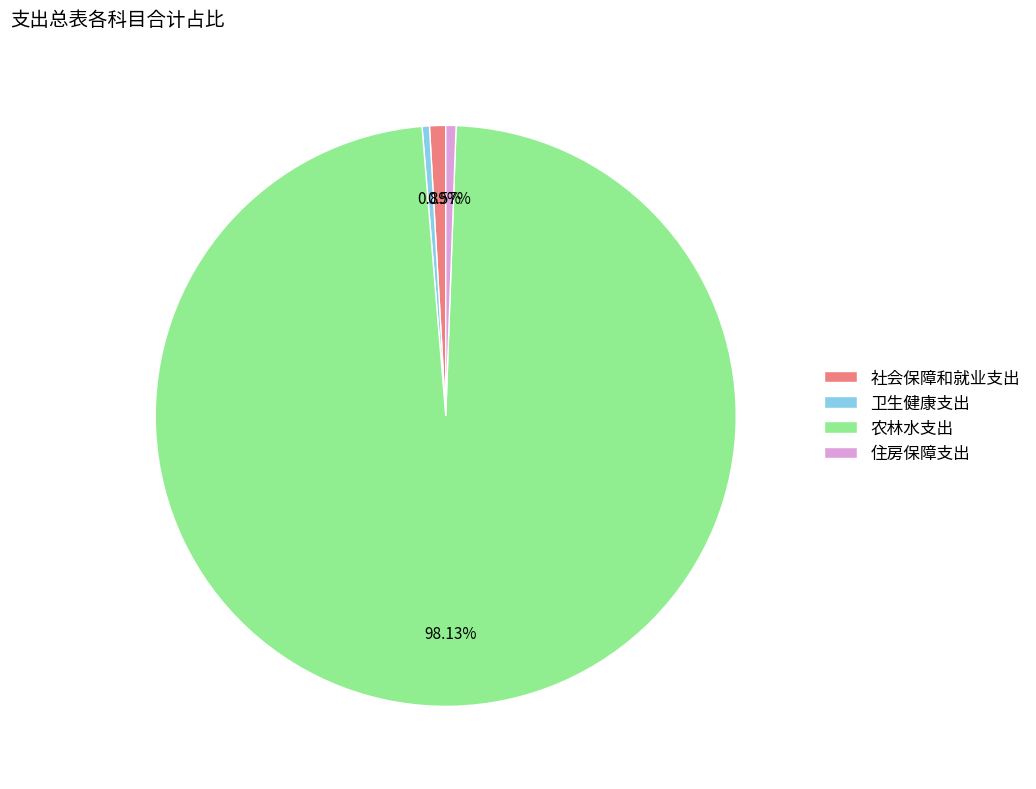

To the nearest percent, what is the average slice percentage?

25%